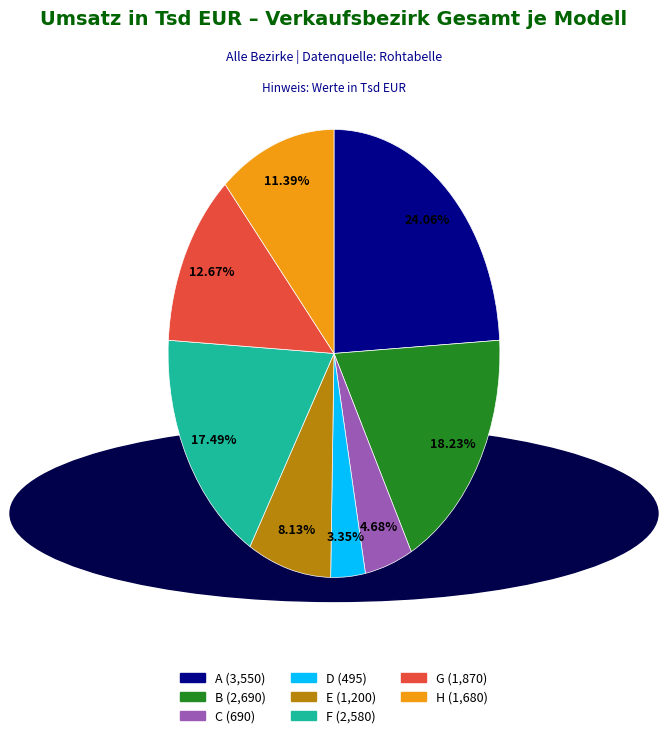

How many segments does this pie chart have?

8